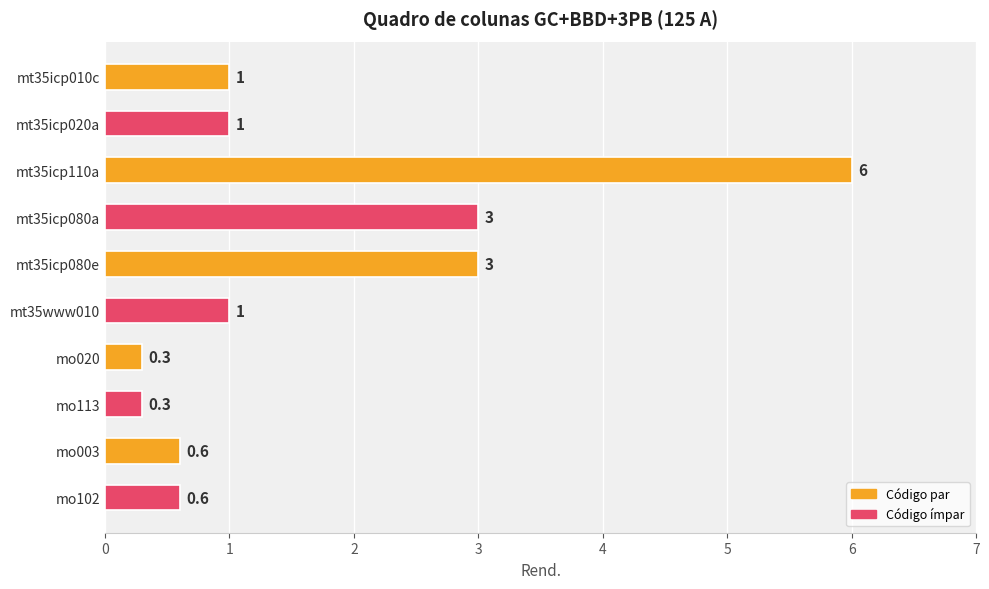

What is the difference between the second highest and second lowest values?

2.7